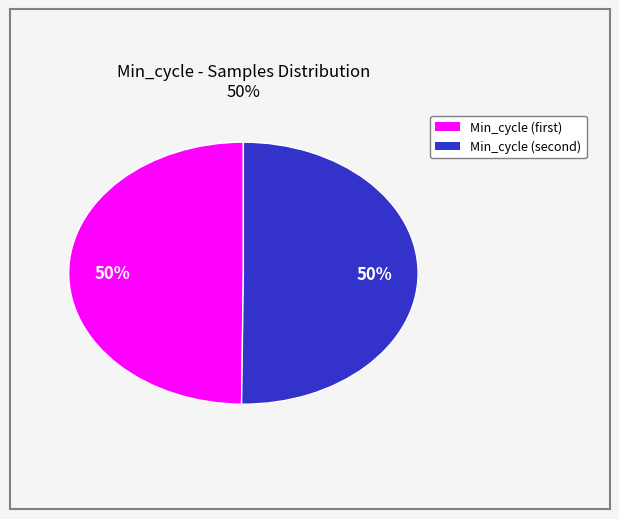

To the nearest percent, what is the average slice percentage?

50%